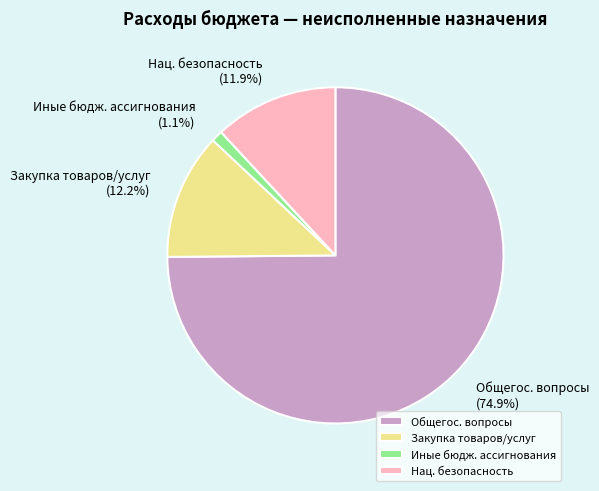

Which category has the biggest portion of the pie?

Общегос. вопросы